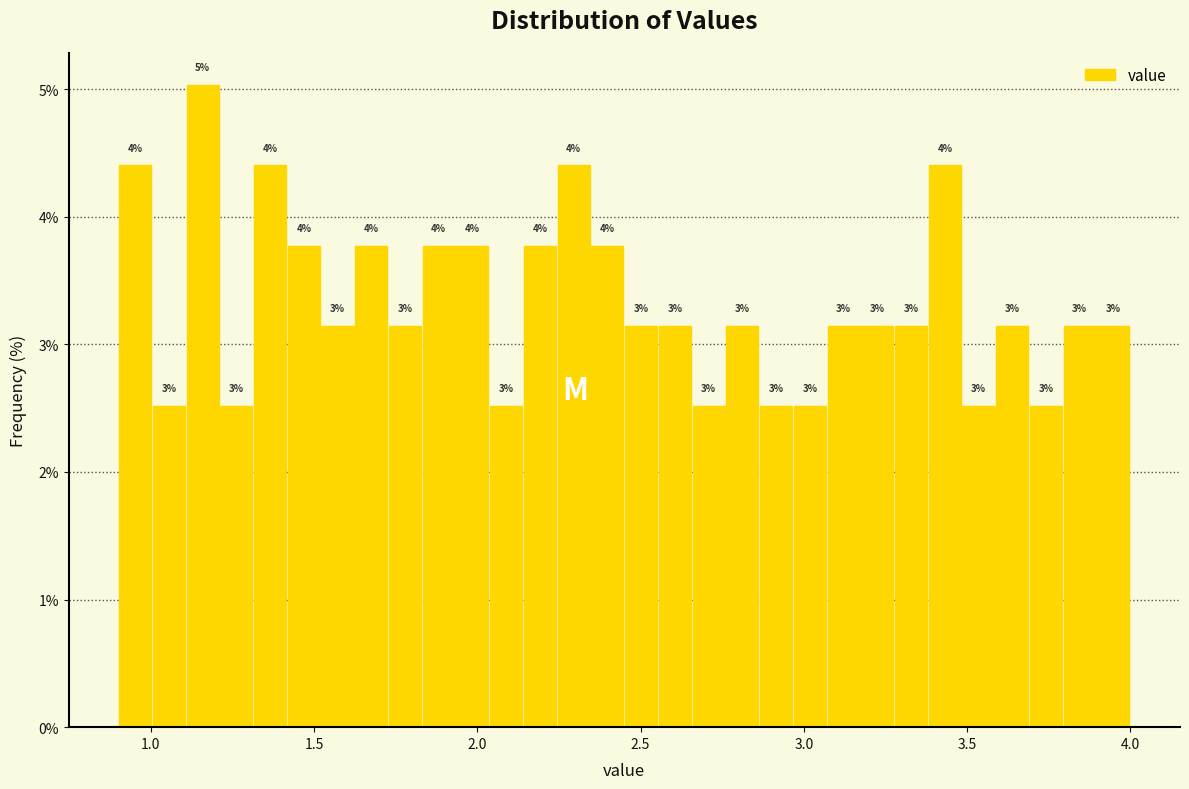

Around what value on the x-axis is the tallest bar? Give the approximate position of its centre, as read against the axis.

1.15